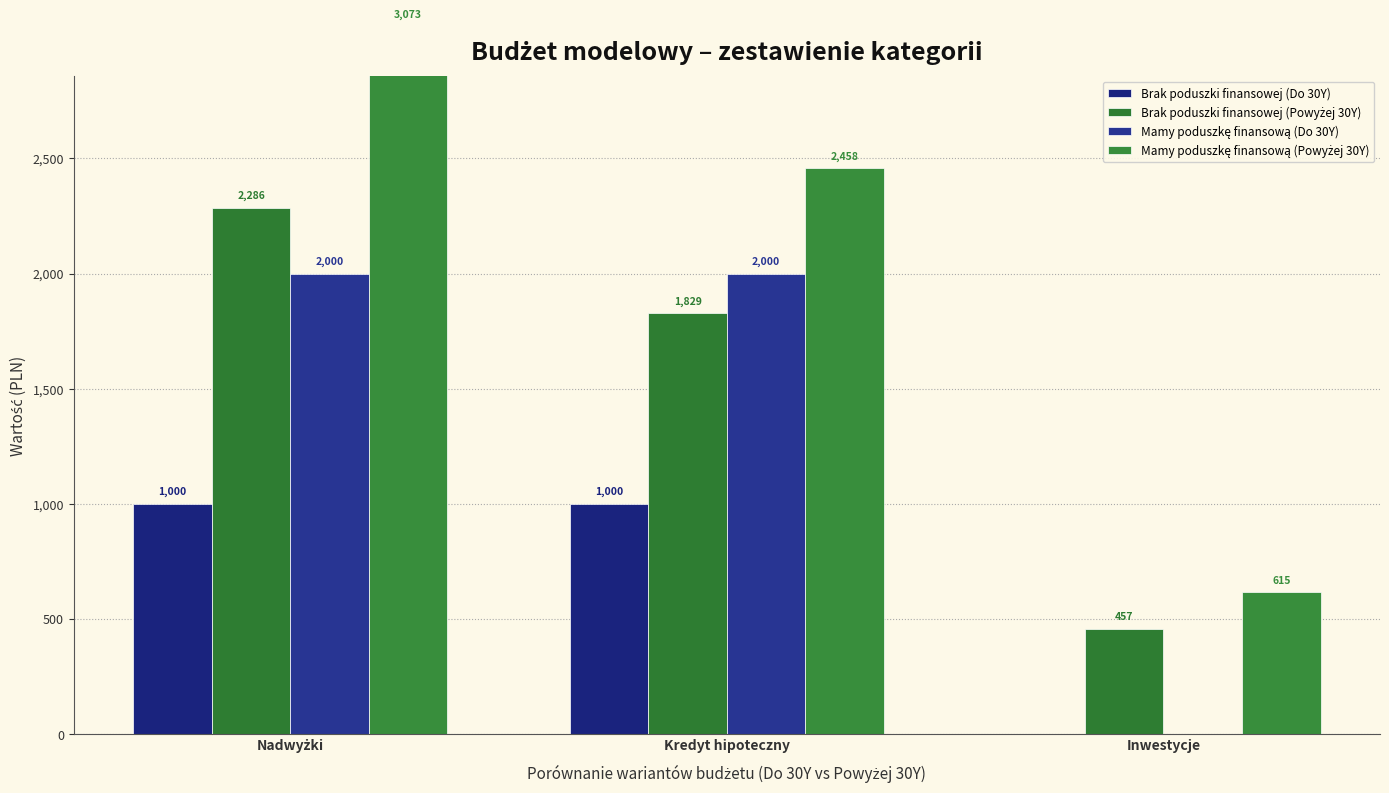

Between Kredyt hipoteczny and Inwestycje, which series saw the biggest shift?

Mamy poduszkę finansową (Do 30Y)